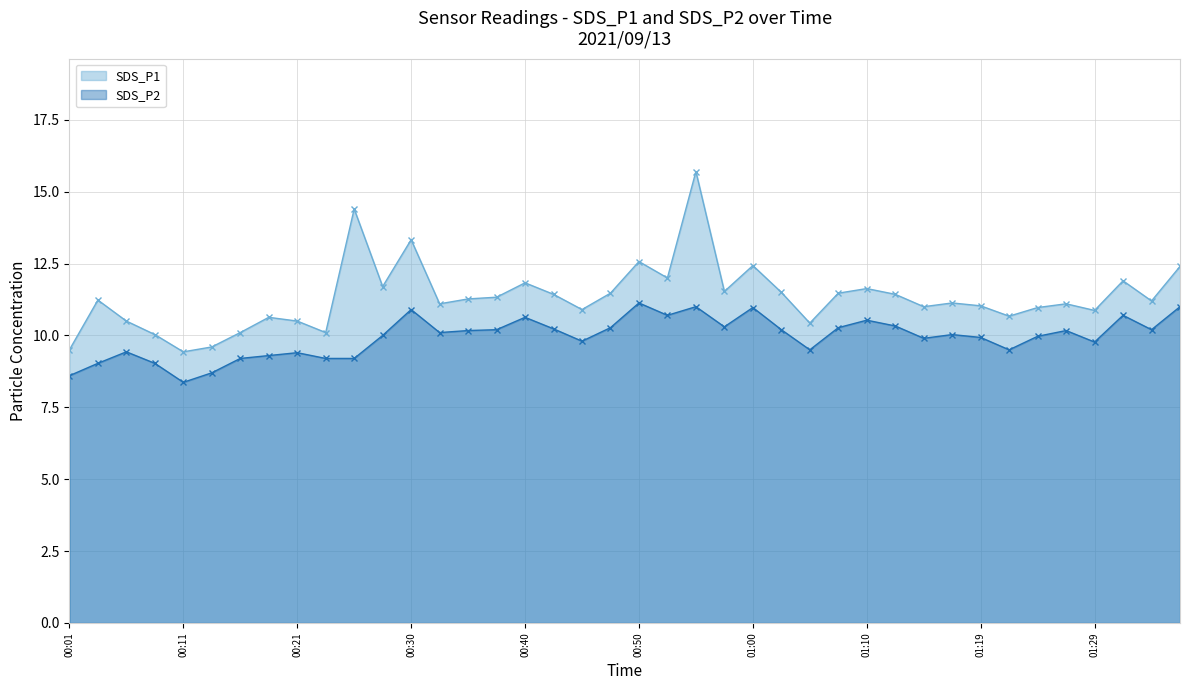

Which series has the largest total across all categories?

SDS_P1